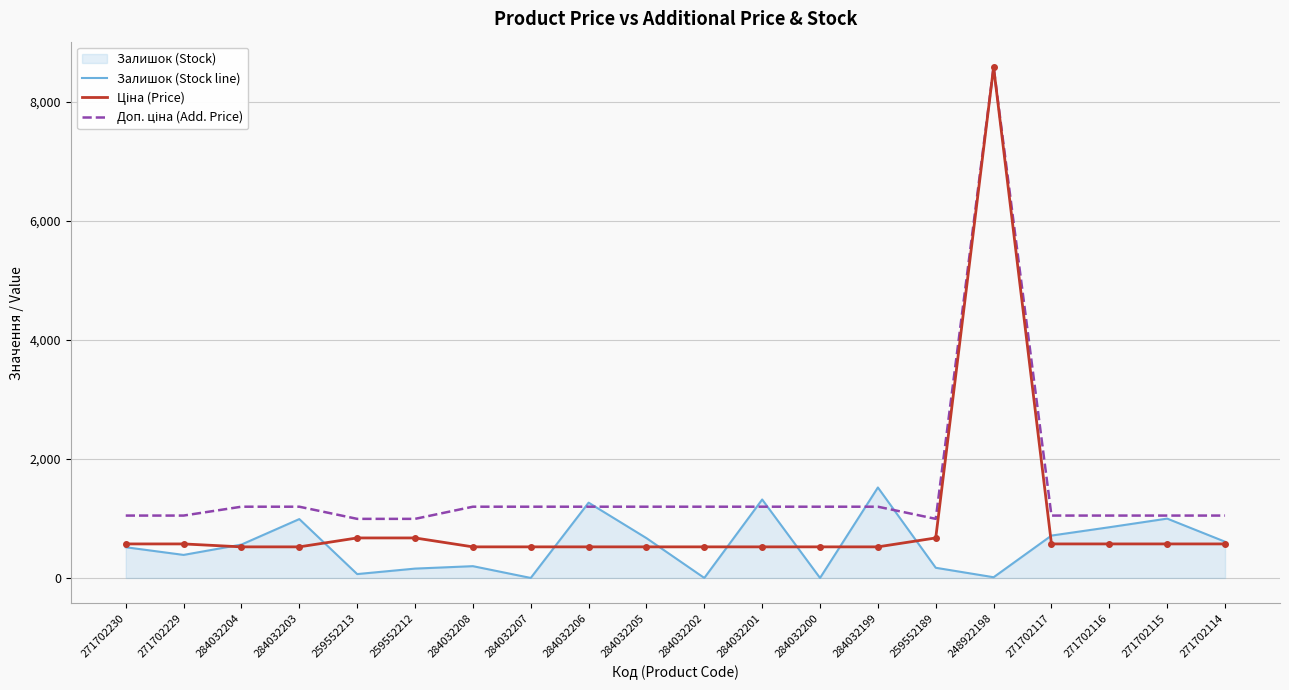

How many values in the Доп. ціна (Add. Price) series are below 1196?

9